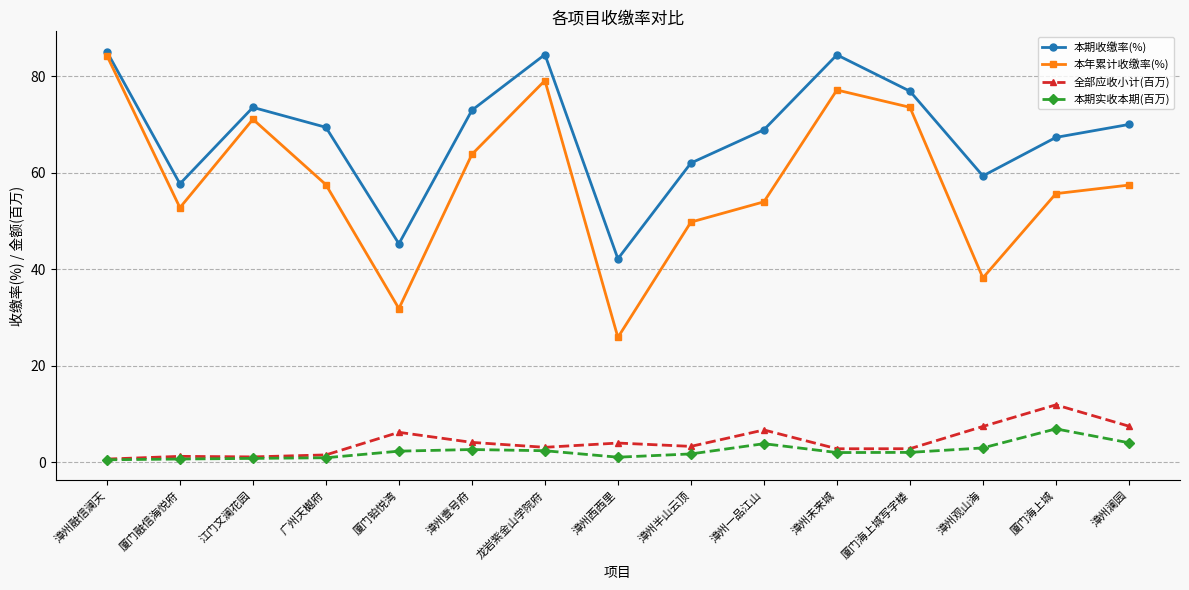

True or false: 本期实收本期(百万) and 本期收缴率(%) intersect in this chart.

False